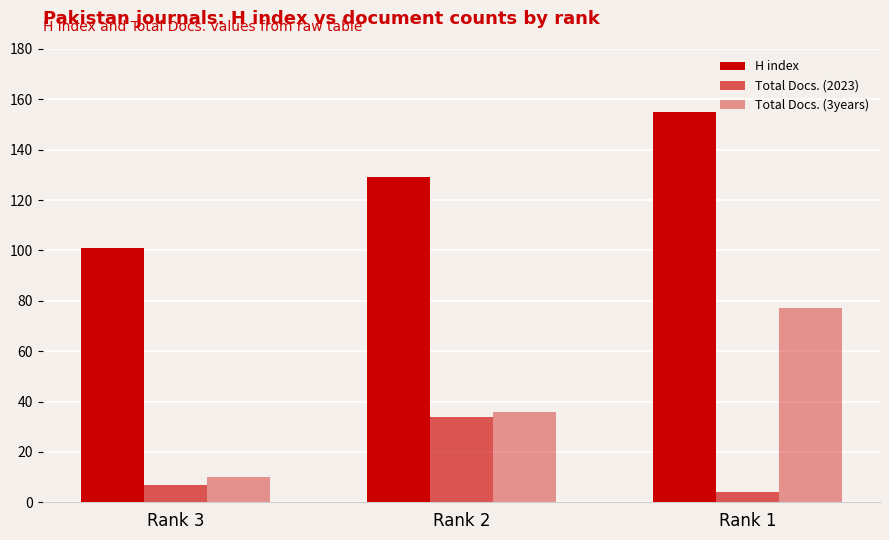

Reading right to left, transcribe all the data shown in this chart.

H index: Rank 1=155	Rank 2=129	Rank 3=101
Total Docs. (2023): Rank 1=4	Rank 2=34	Rank 3=7
Total Docs. (3years): Rank 1=77	Rank 2=36	Rank 3=10